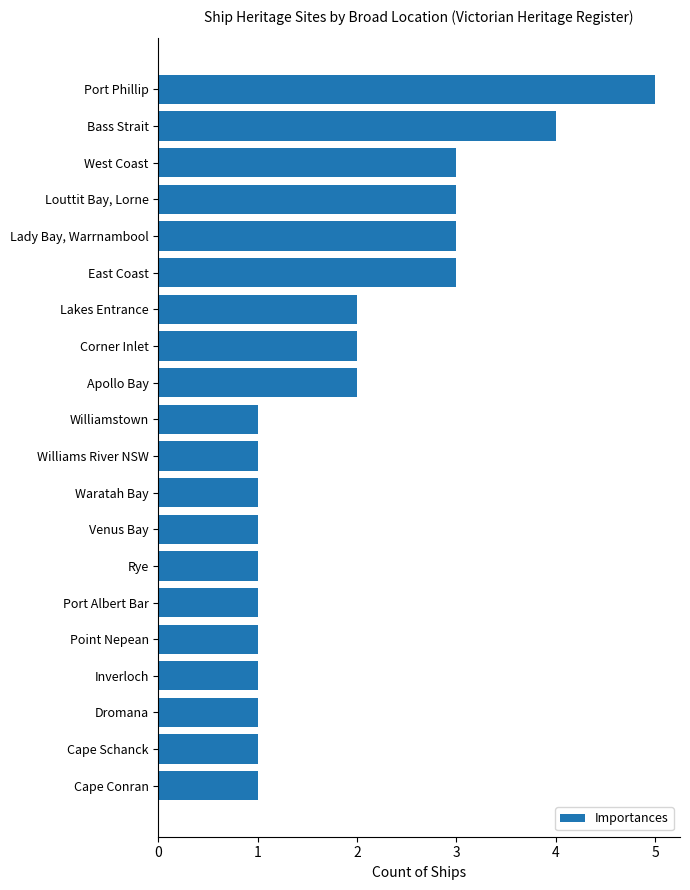

Which label corresponds to the largest value in the chart?

Port Phillip